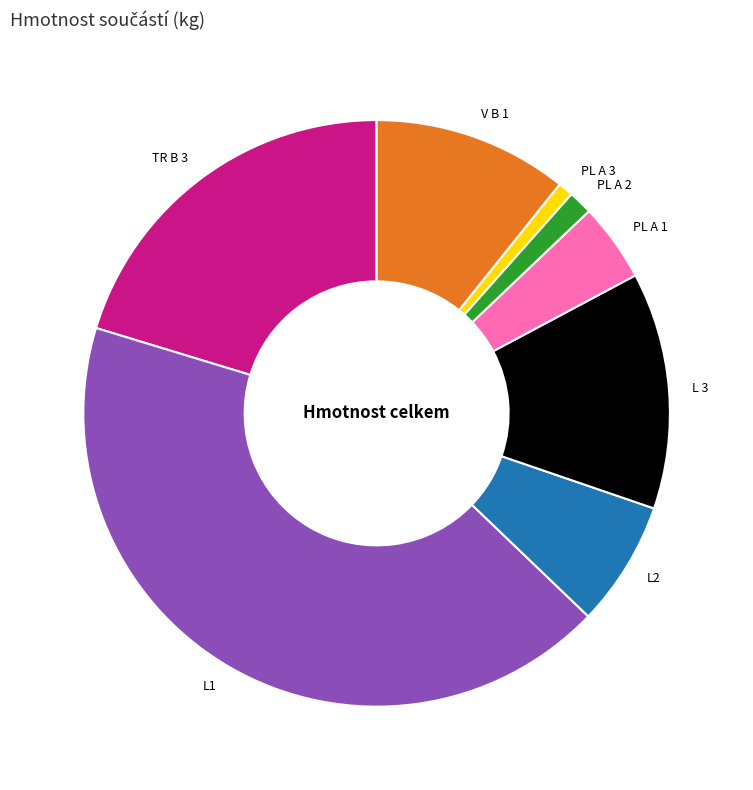

Does any single category account for the majority?

No